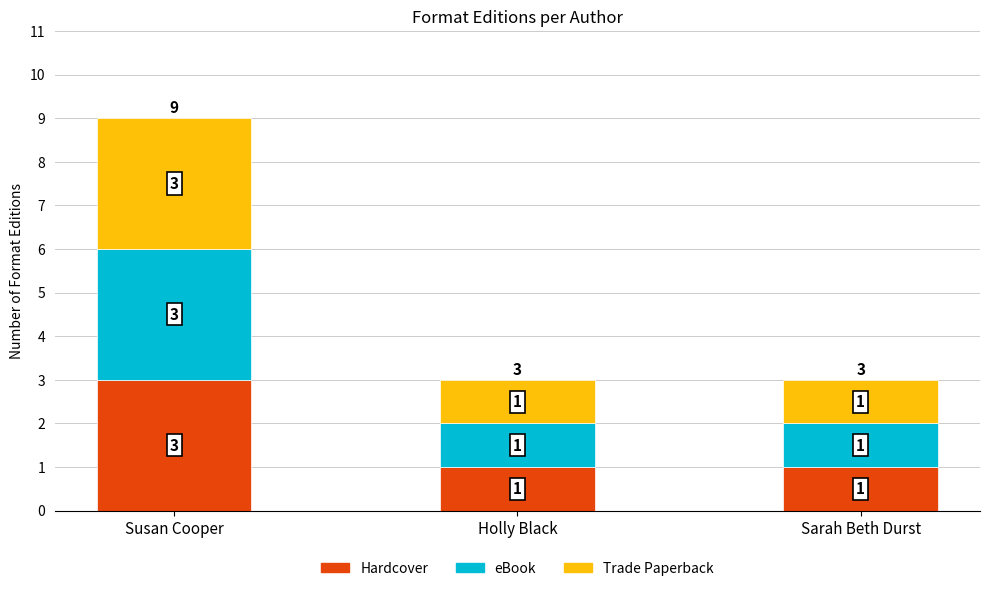

What is the sum of all Hardcover values?

5